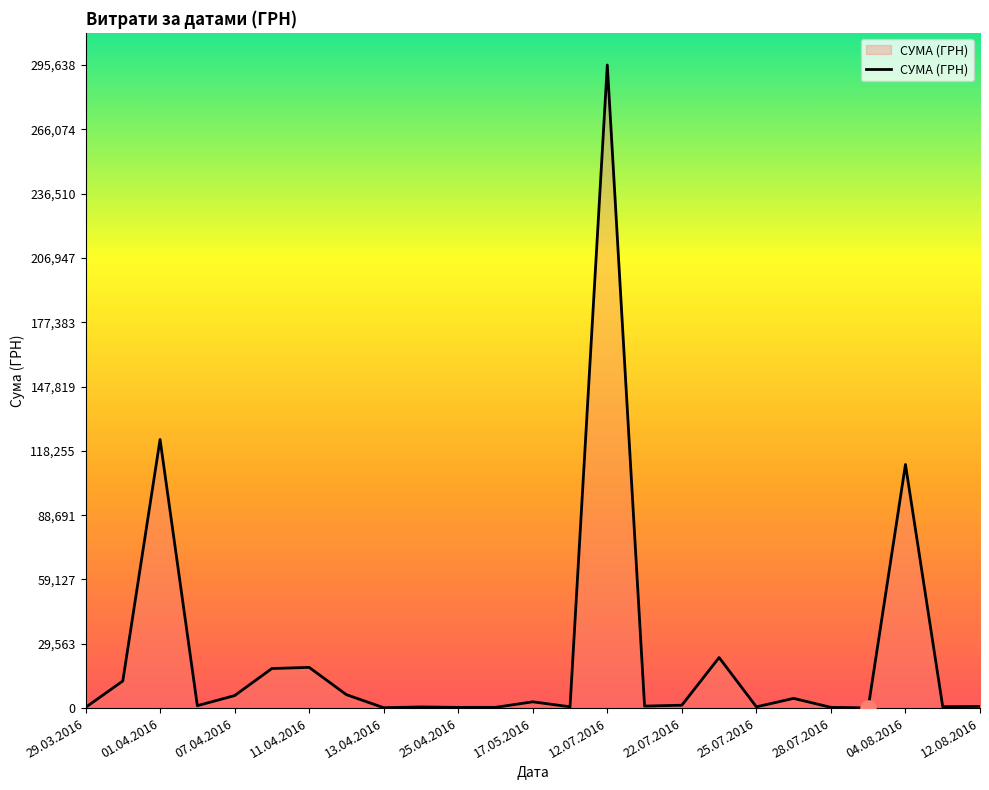

What is the difference between the maximum and minimum values?

295540.8